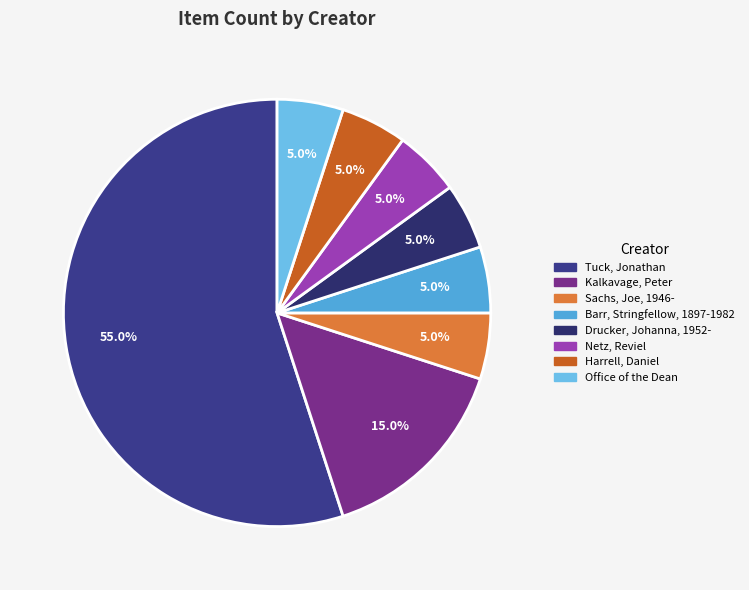

How many segments does this pie chart have?

8